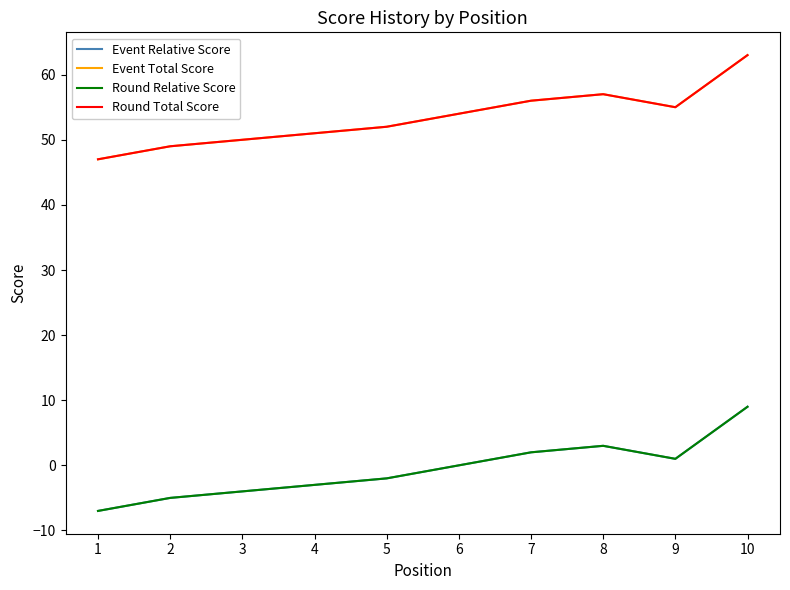

At how many categories does at least one series exceed 36?

10